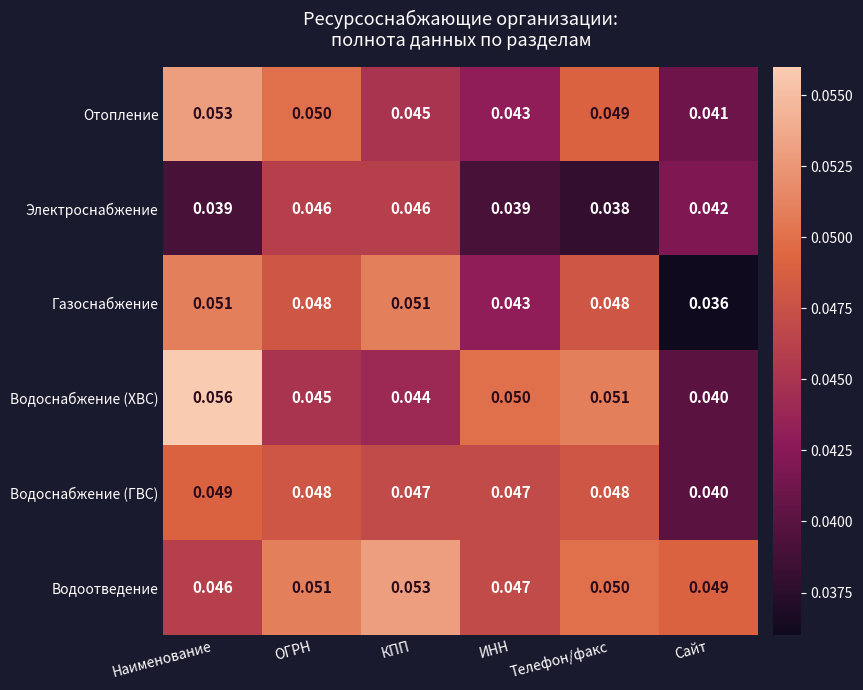

At which category is the sum across all series the highest?

Наименование